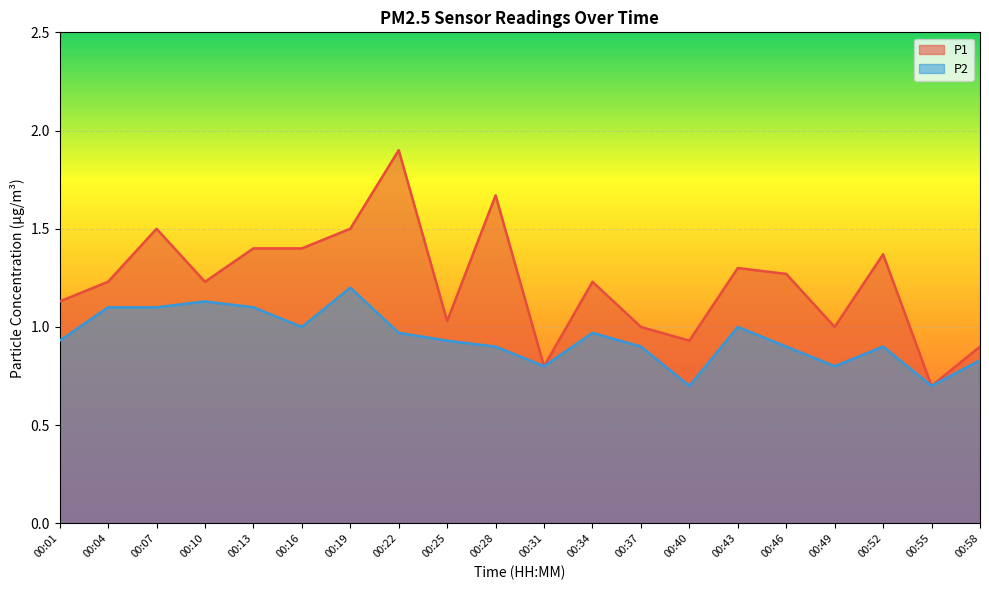

At which label does P1 first exceed 1?

00:01